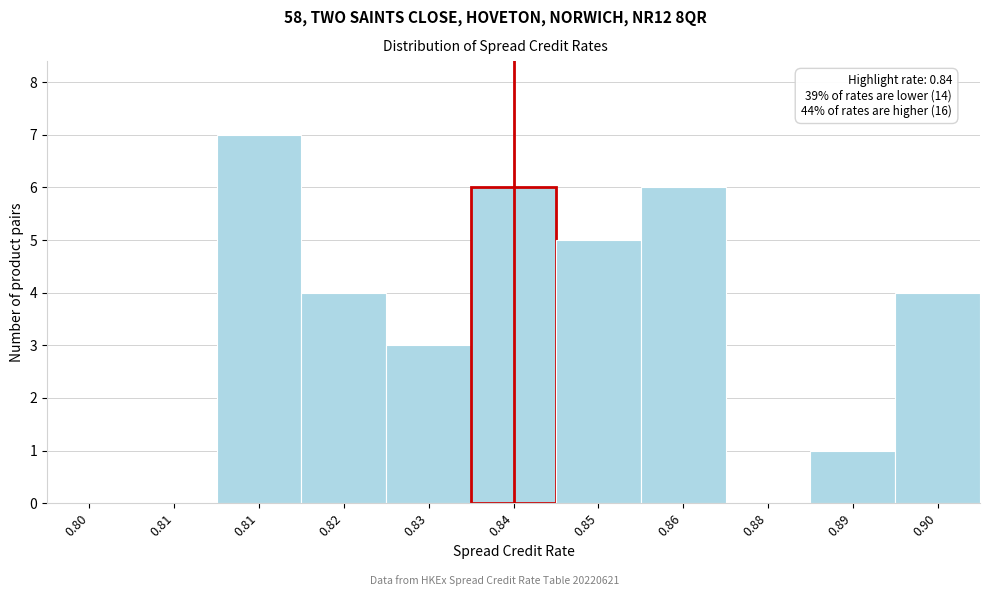

How many series are shown in this chart?

1